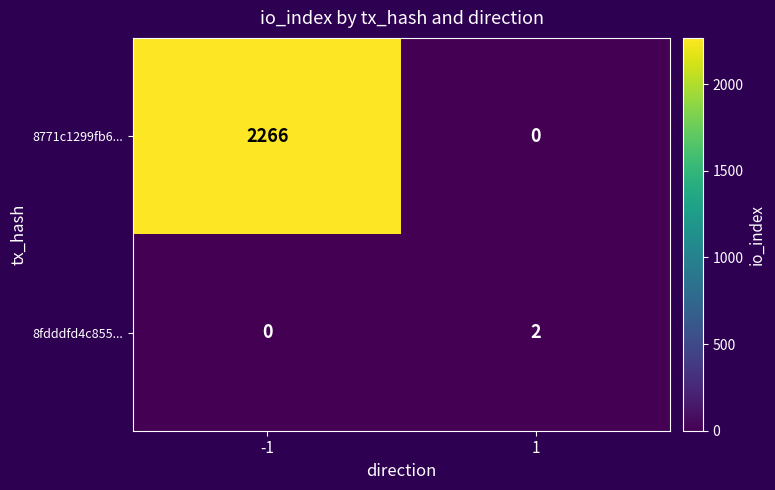

Count the number of categories in the chart.

2